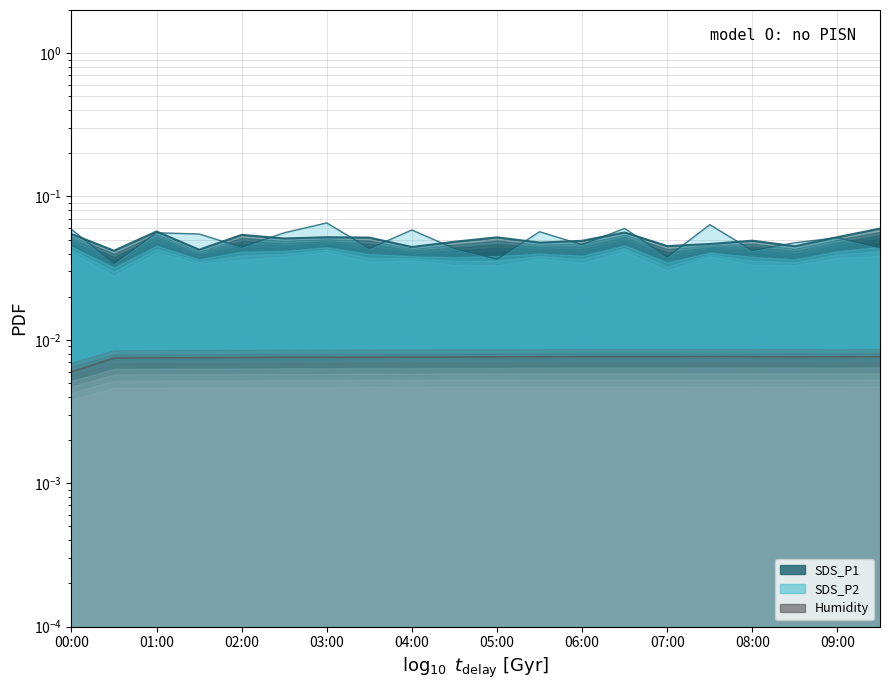

What position from the left is 03:00?

7